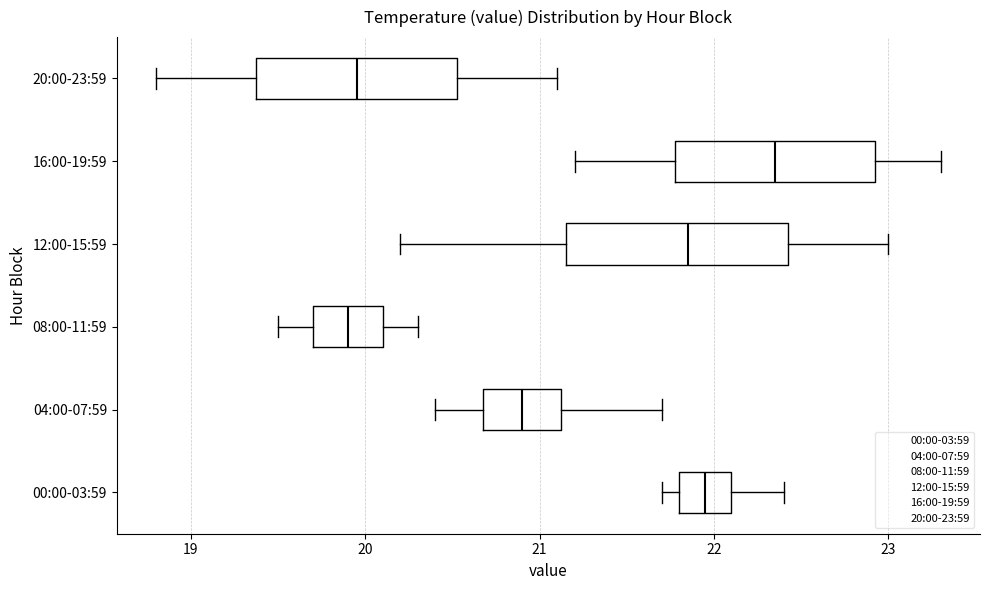

Reading bottom to top, transcribe this box plot: for each box, give where its median line is, the range the box spans, and where its two whiskers end, as read against the x-axis. The values are not printed on the chart, so give them approximately, as read against the axis.

00:00-03:59: median 22.0, box 21.8 to 22.1, whiskers 21.7 to 22.4
04:00-07:59: median 20.9, box 20.7 to 21.1, whiskers 20.4 to 21.7
08:00-11:59: median 19.9, box 19.7 to 20.1, whiskers 19.5 to 20.3
12:00-15:59: median 21.9, box 21.2 to 22.4, whiskers 20.2 to 23.0
16:00-19:59: median 22.4, box 21.8 to 22.9, whiskers 21.2 to 23.3
20:00-23:59: median 20.0, box 19.4 to 20.5, whiskers 18.8 to 21.1